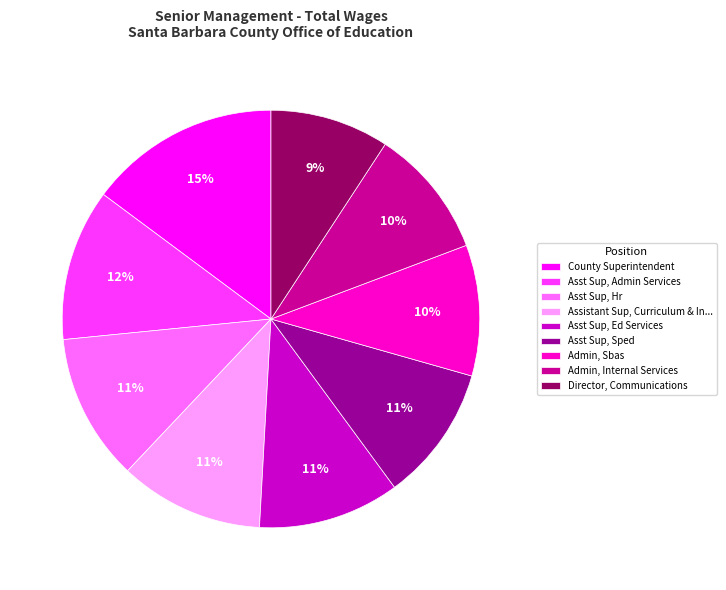

Is it true that Asst Sup, Sped is 11% of the pie?

True